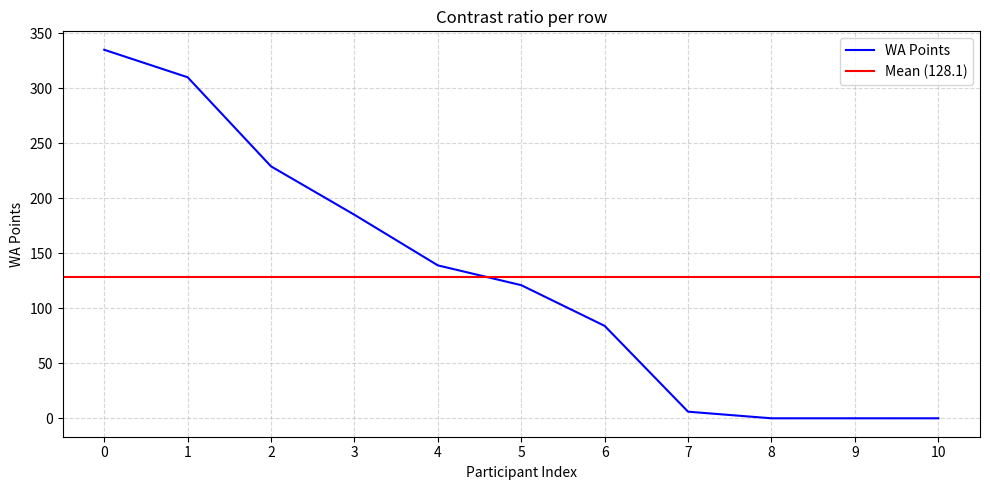

The value of WA Points at 2 is 229. True or false?

True